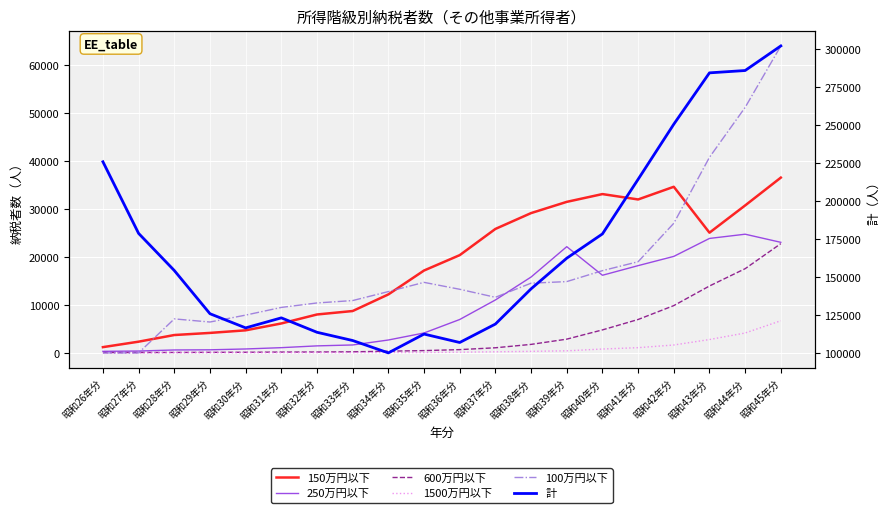

What are all the series names shown in the legend?

150万円以下, 250万円以下, 600万円以下, 1500万円以下, 100万円以下, 計